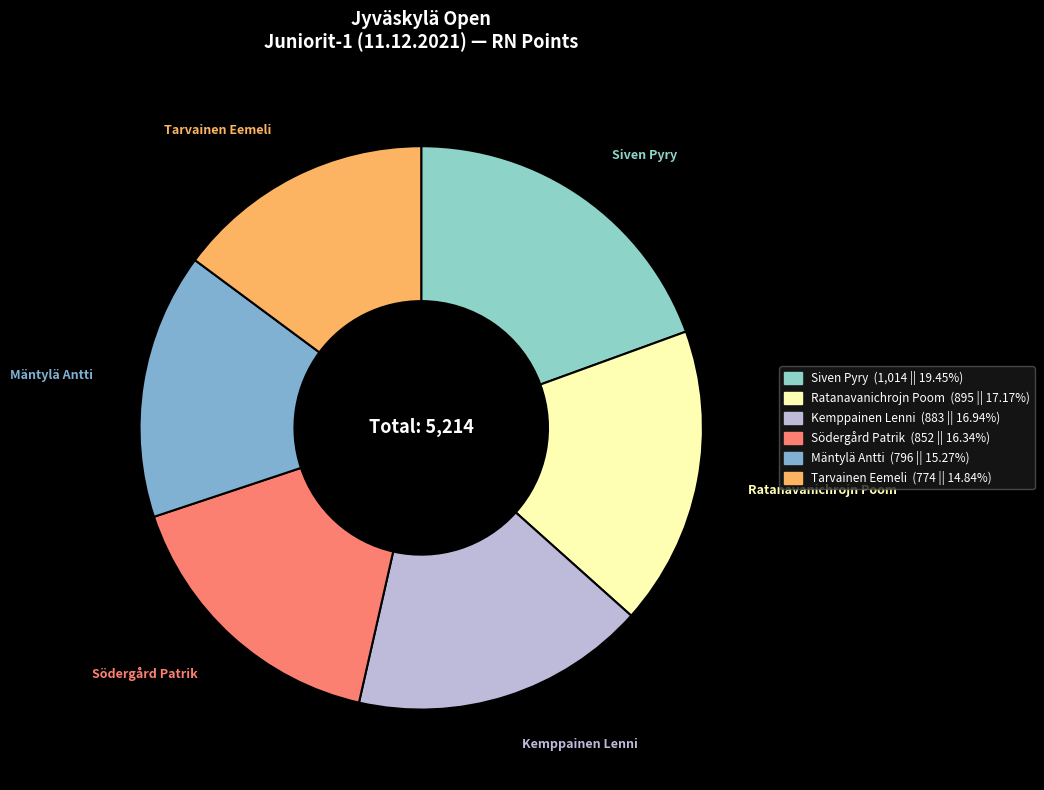

Is Kemppainen Lenni the majority of the pie?

No